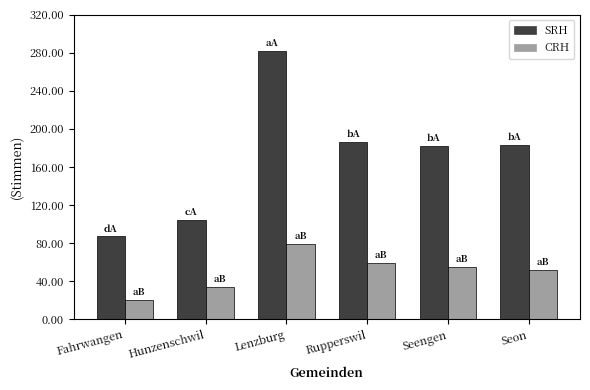

True or false: CRH has a value of 12 at Hunzenschwil.

False